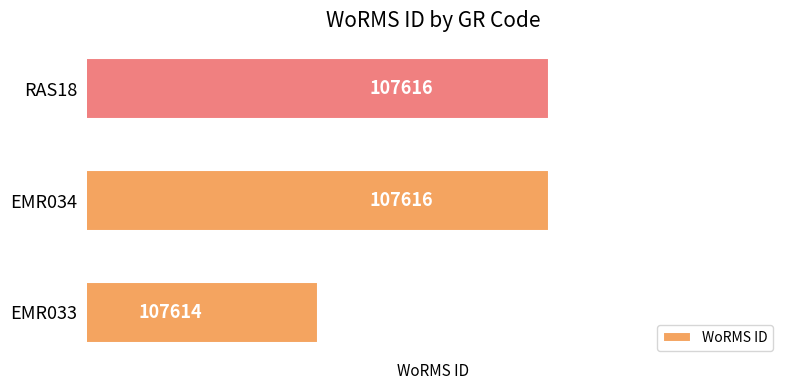

True or false: the data shows 191075 at RAS18.

False